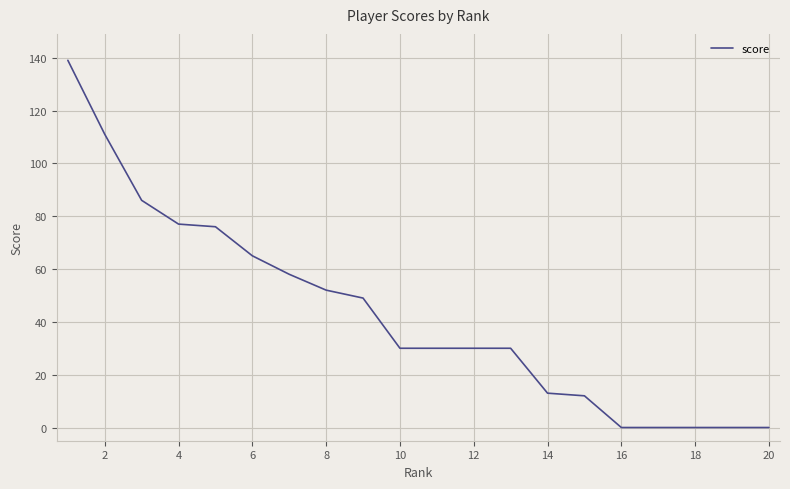

What is the difference between the maximum and minimum values?

139